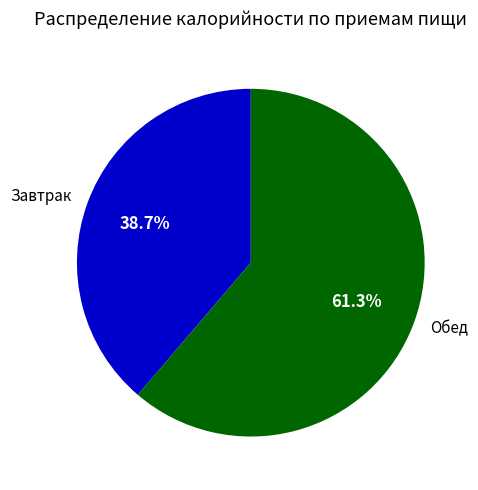

Which has a higher value, Обед or Завтрак?

Обед